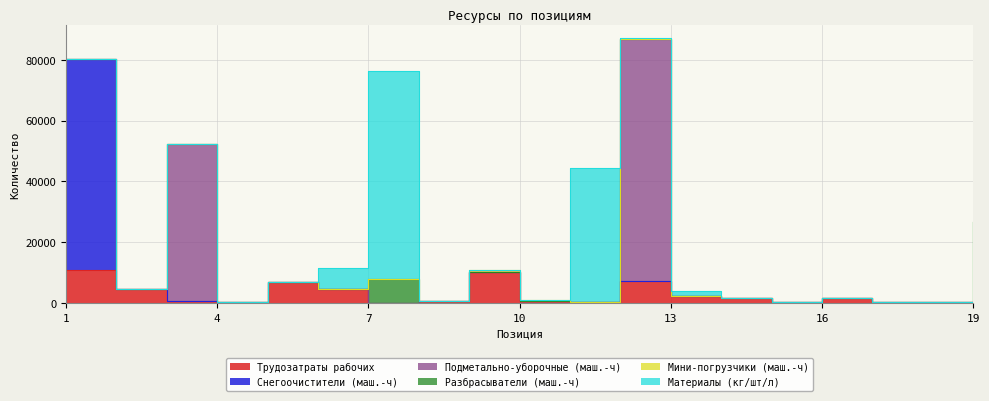

Which category has the highest value in the Мини-погрузчики (маш.-ч) series?

9